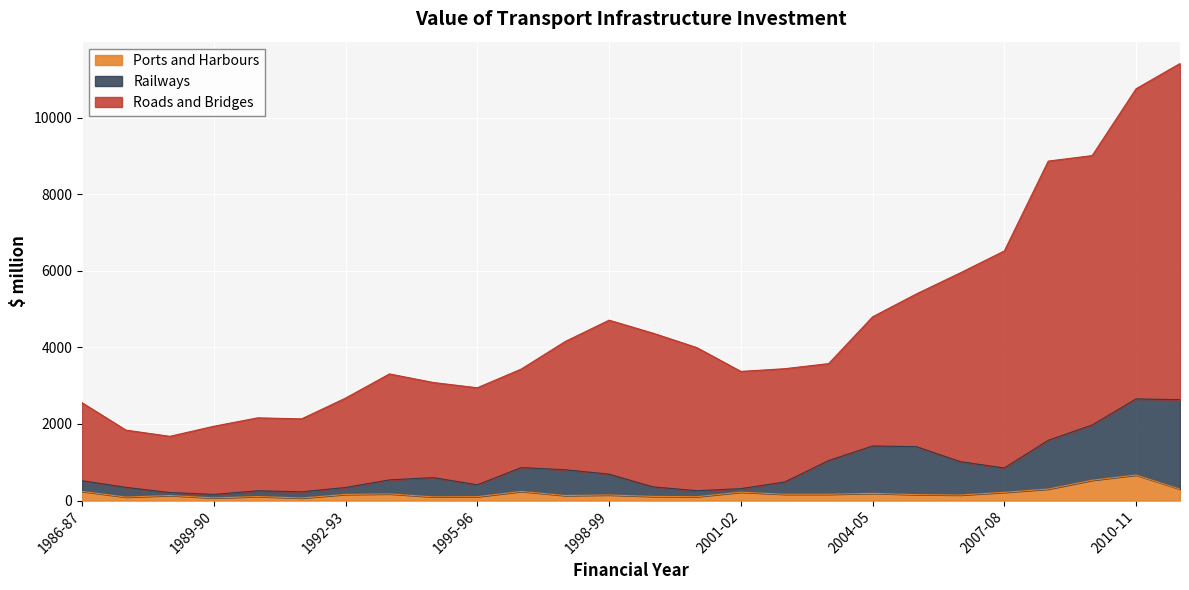

At which label does Roads and Bridges reach its minimum?

1988-89